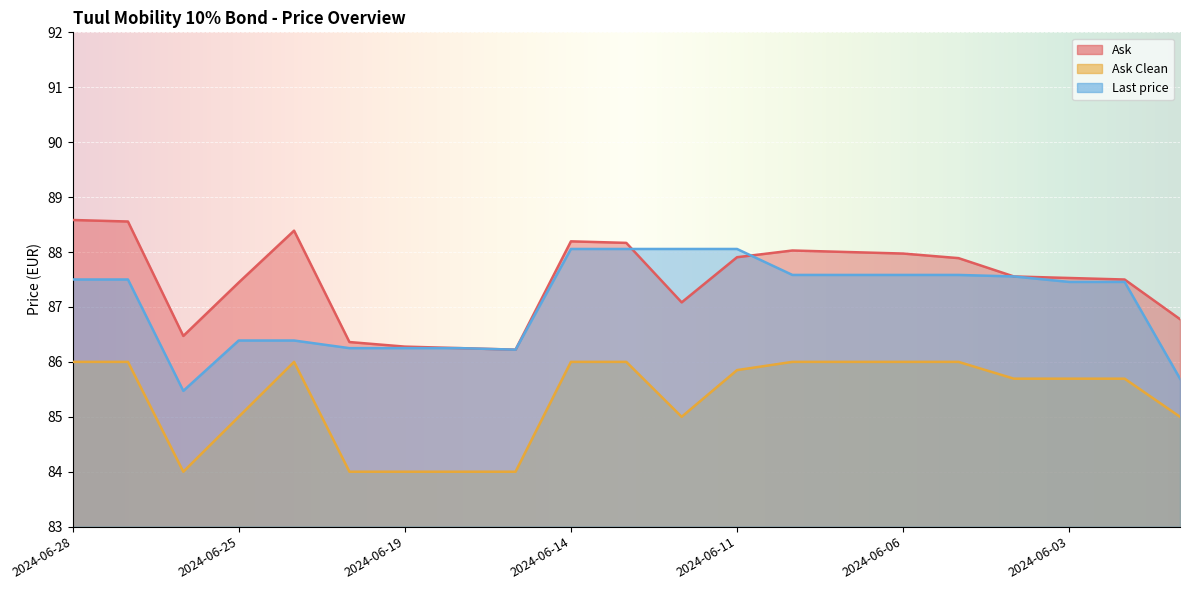

True or false: Last price and Ask Clean intersect in this chart.

False